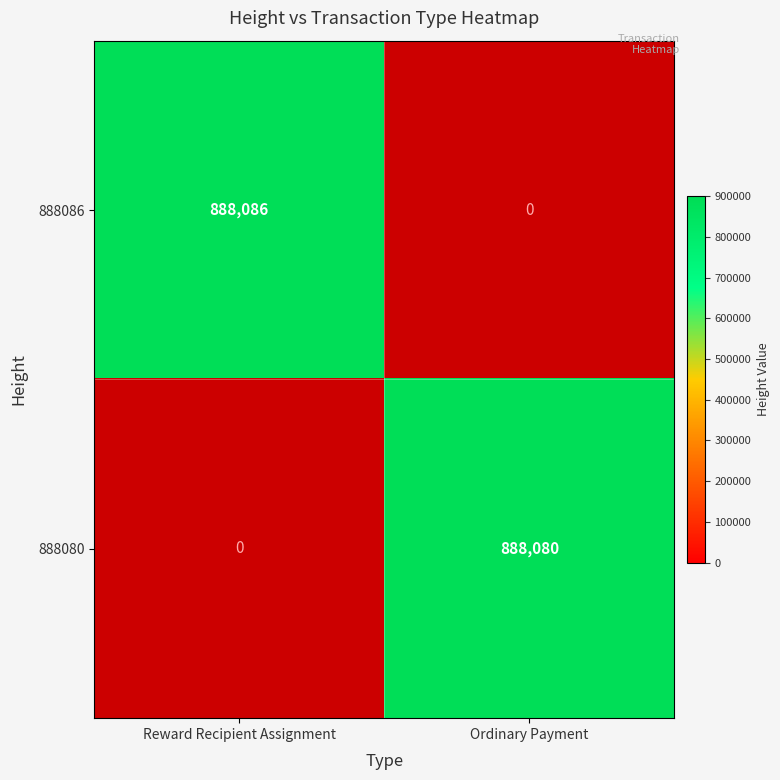

The value of 888080 at Ordinary Payment is 1476956. True or false?

False